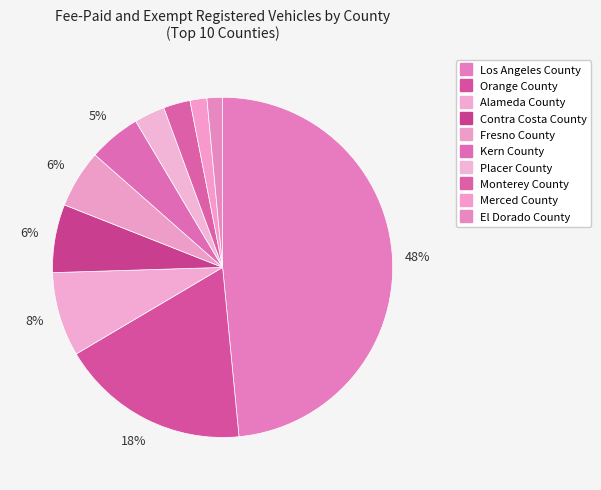

To the nearest percent, what is the average slice percentage?

10%